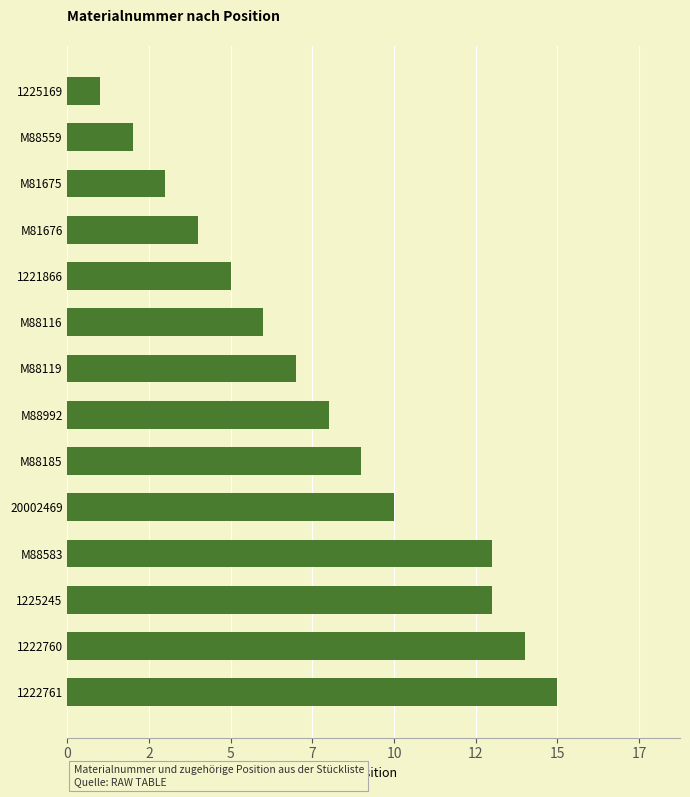

Does the chart contain any negative values?

No